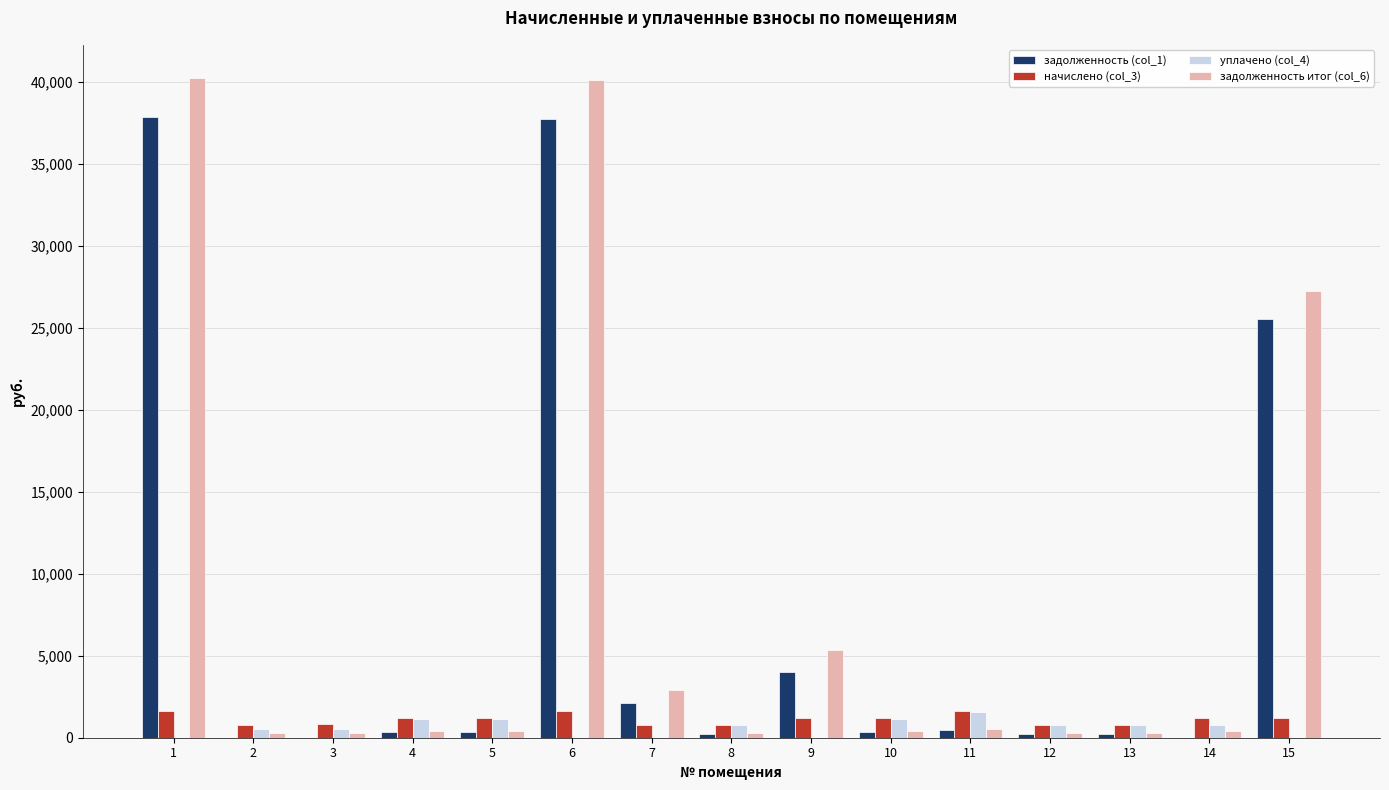

What is the sum of all задолженность итог (col_6) values?

119404.9